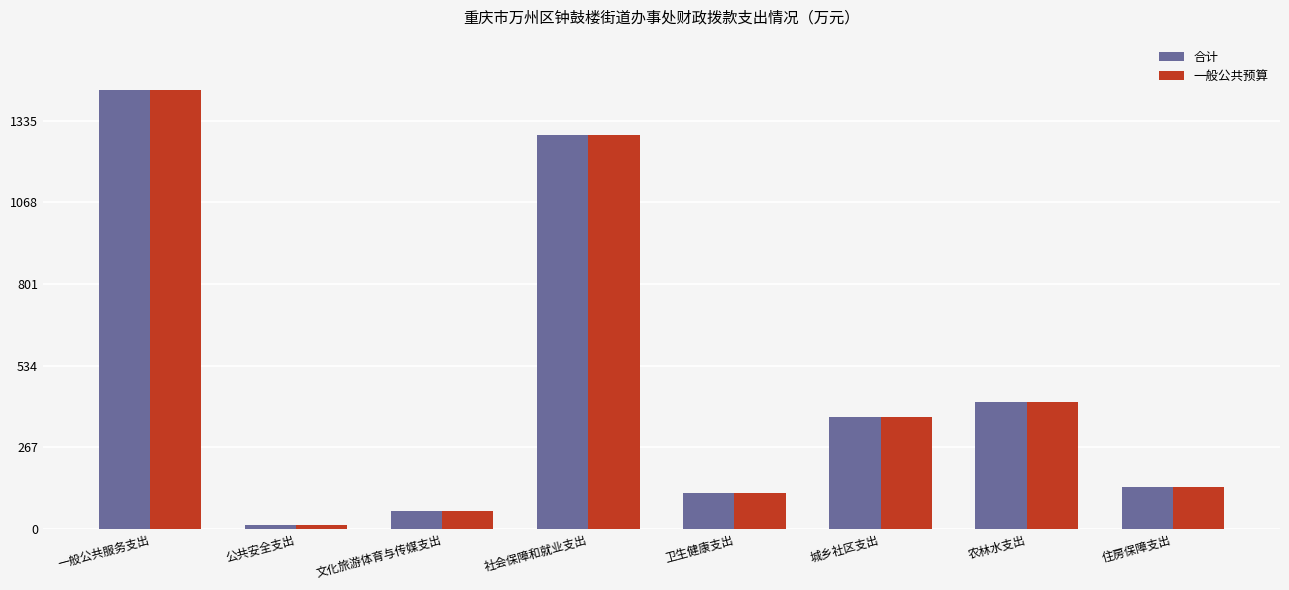

At which label does 一般公共预算 first exceed 367?

一般公共服务支出